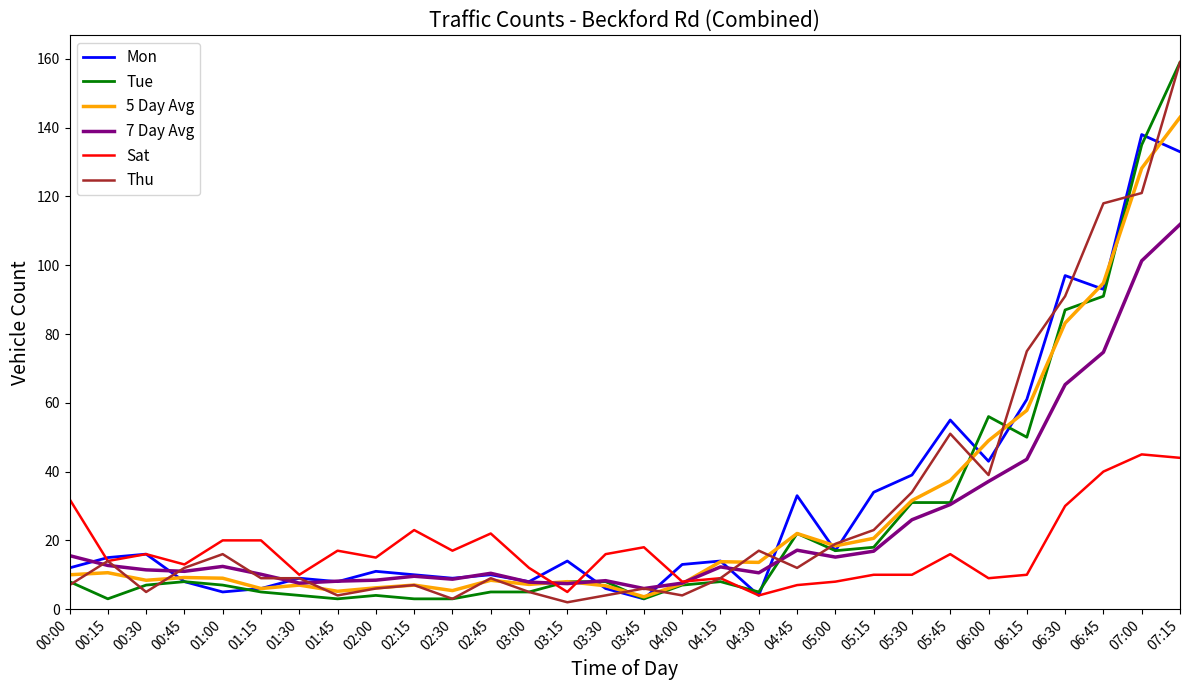

How many lines are shown in the chart?

6